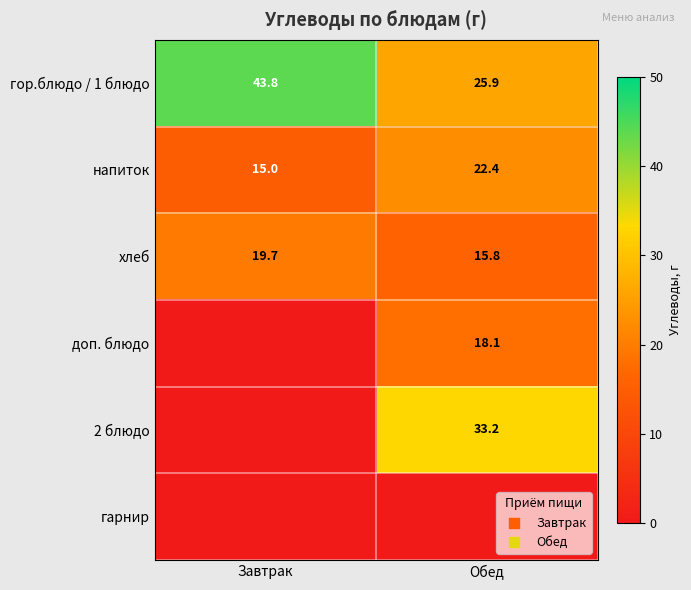

Between Обед and Завтрак, which is larger?

Завтрак